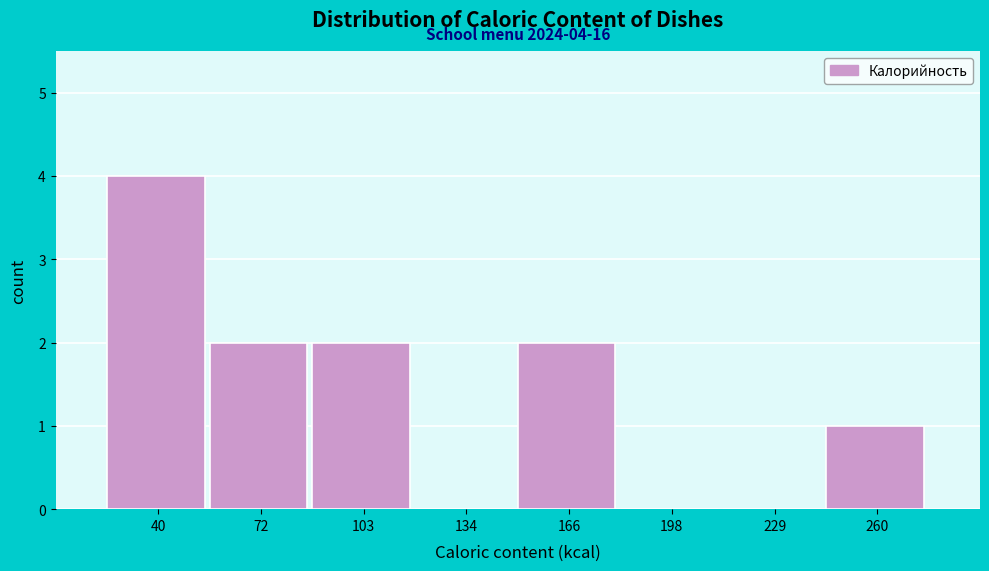

Reading left to right, transcribe all the data shown in this chart.

40=4	72=2	103=2	134=0	166=2	198=0	229=0	260=1